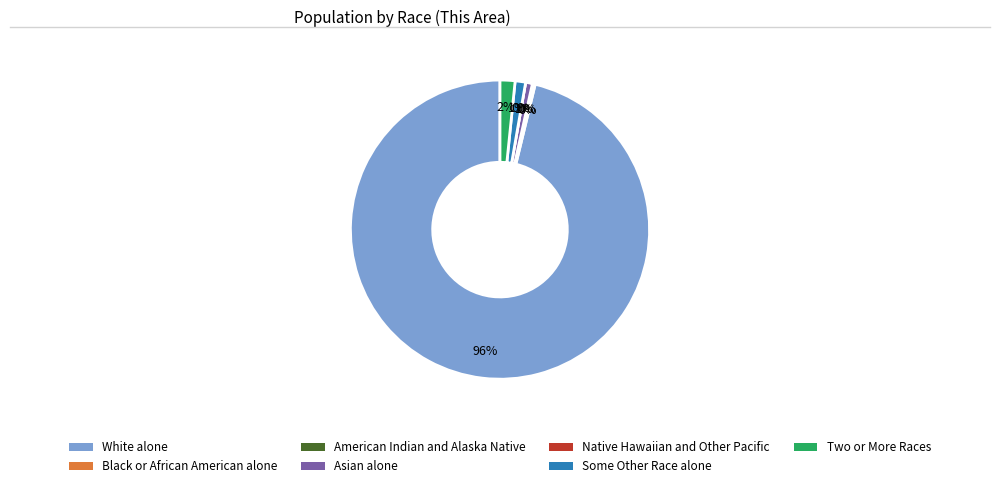

Rank the categories by value from highest to lowest.

White alone, Two or More Races, Some Other Race alone, Asian alone, Black or African American alone, American Indian and Alaska Native, Native Hawaiian and Other Pacific